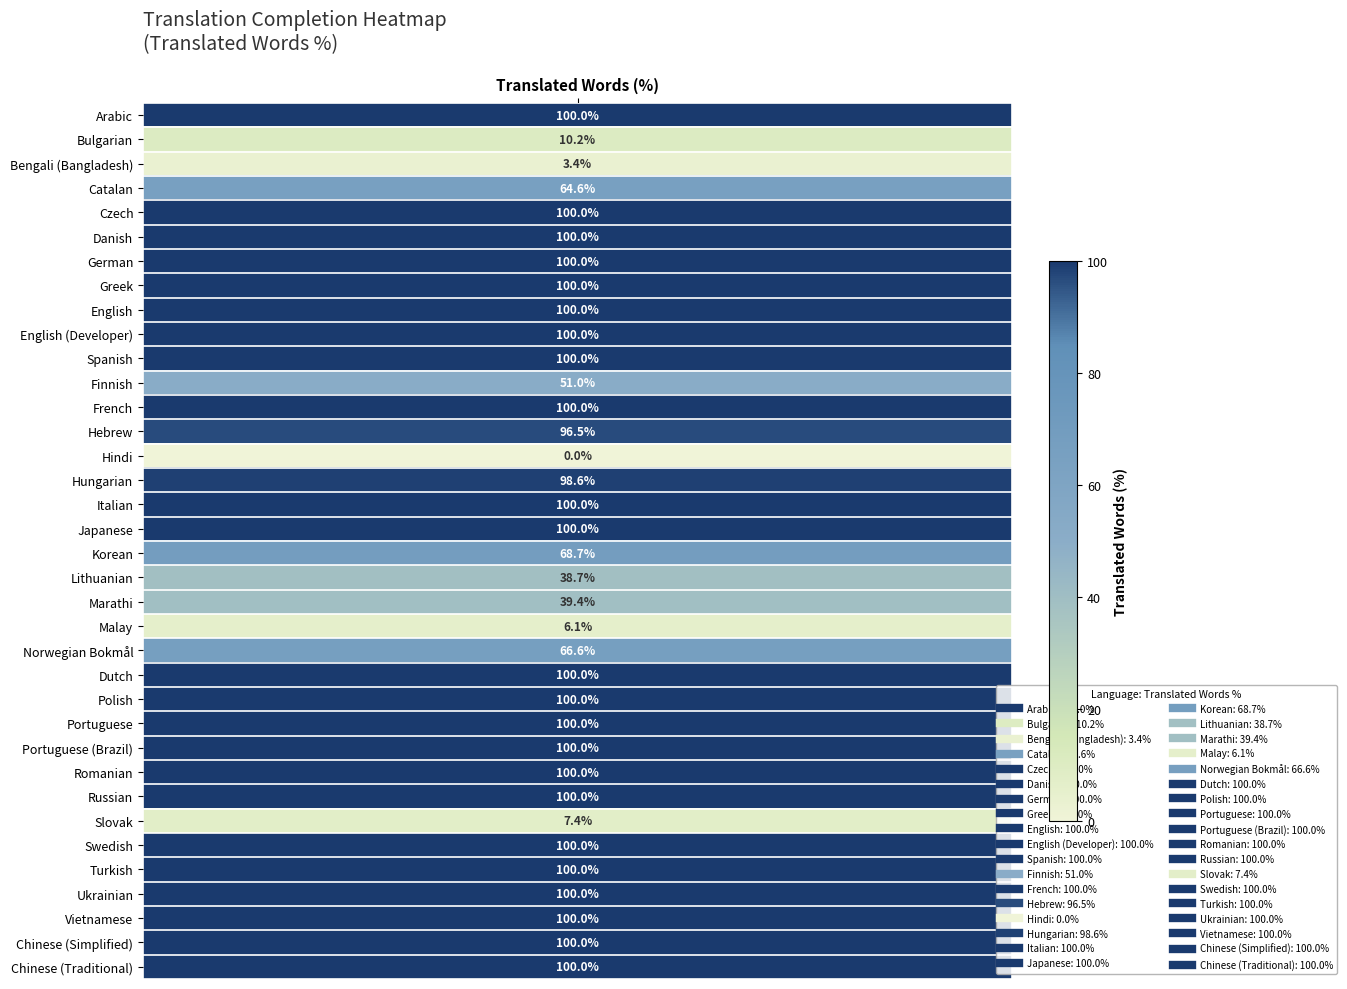

What is the approximate value at Vietnamese?

100.0